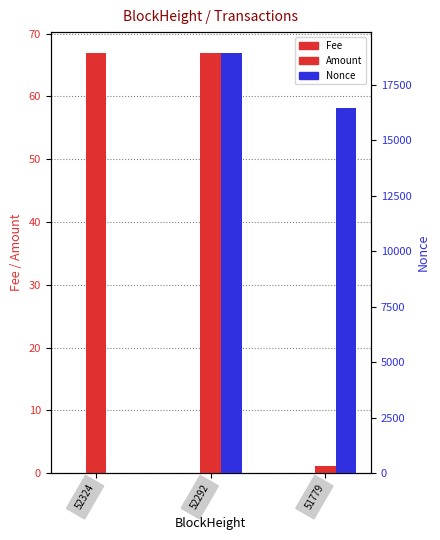

At how many categories does at least one series exceed 5451?

2